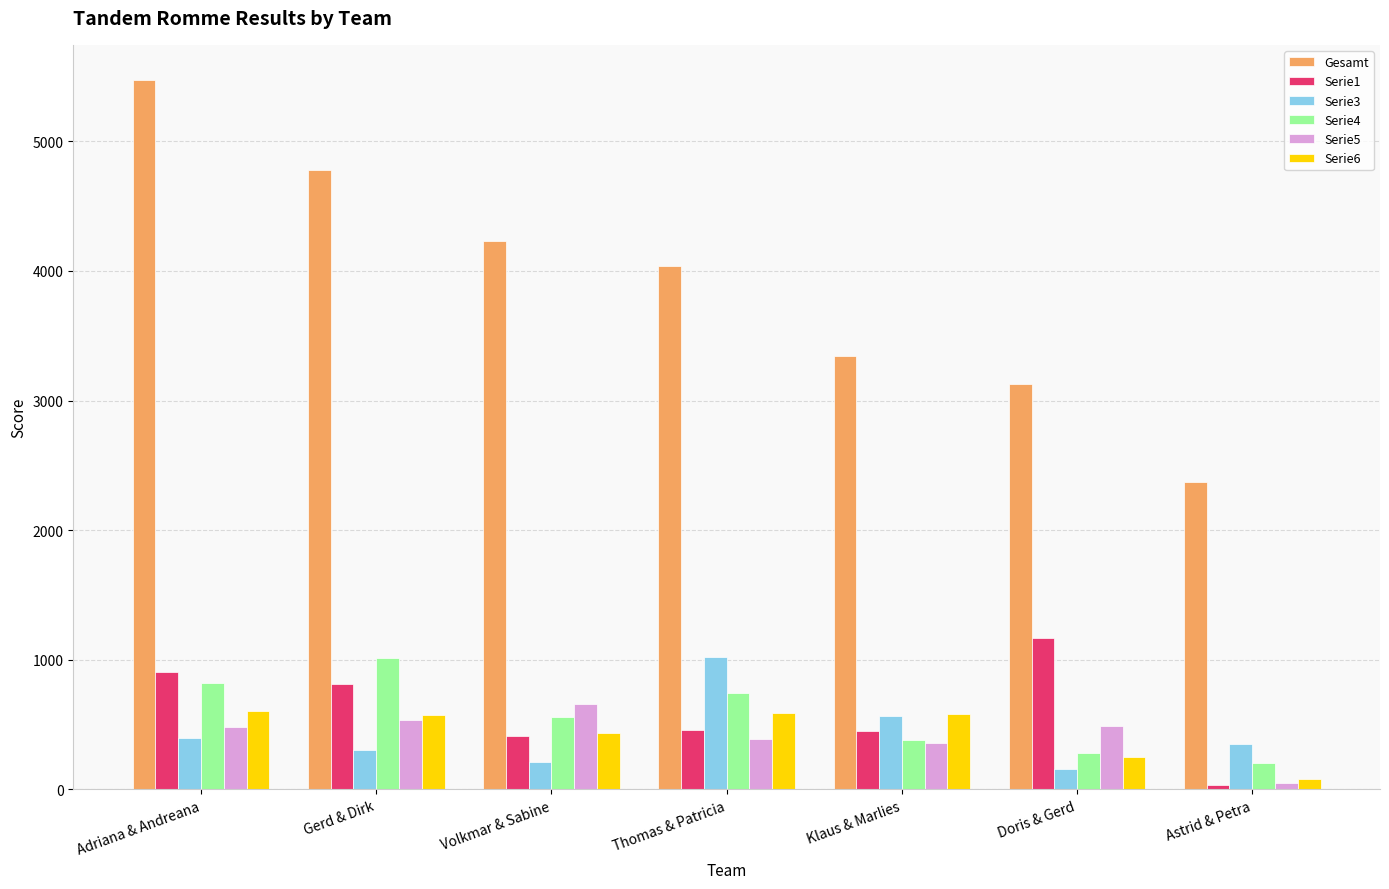

The value of Gesamt at Thomas & Patricia is 6718. True or false?

False